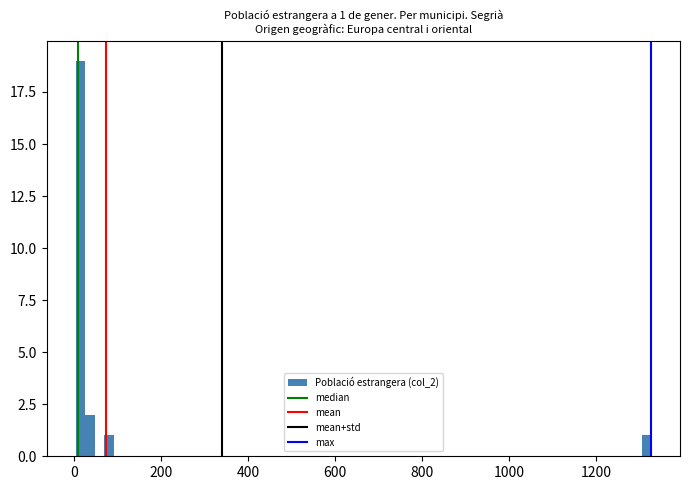

Read against the x-axis, roughly where is the centre of the tallest bar?

20